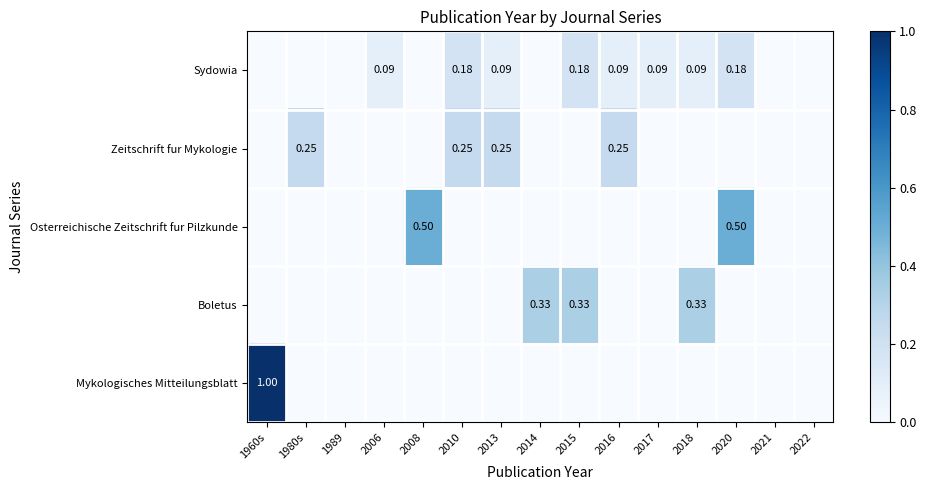

At which category is the sum across all series the highest?

1960s